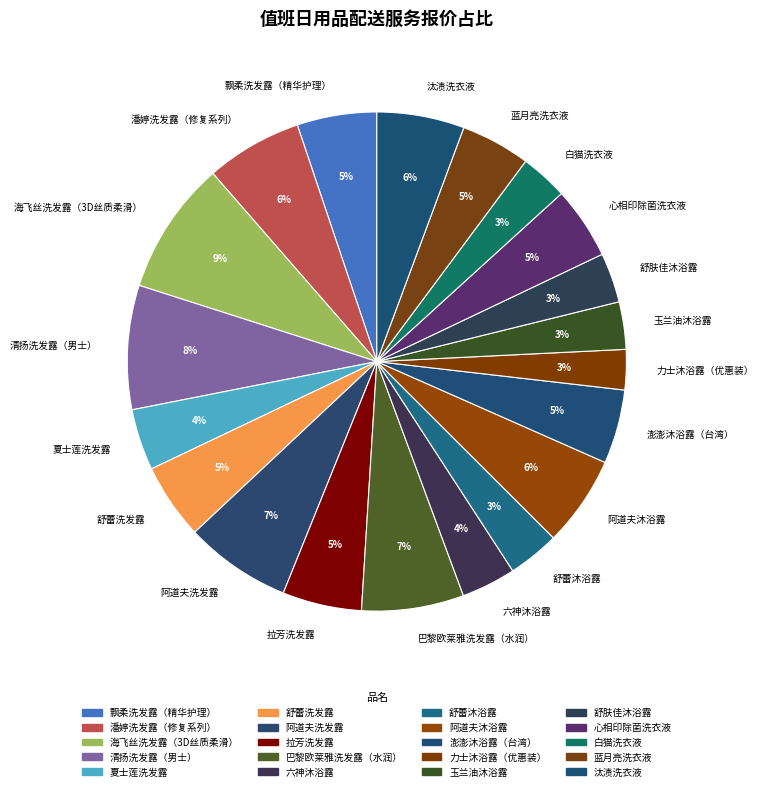

To the nearest percent, what percentage of the pie is 夏士莲洗发露?

4%